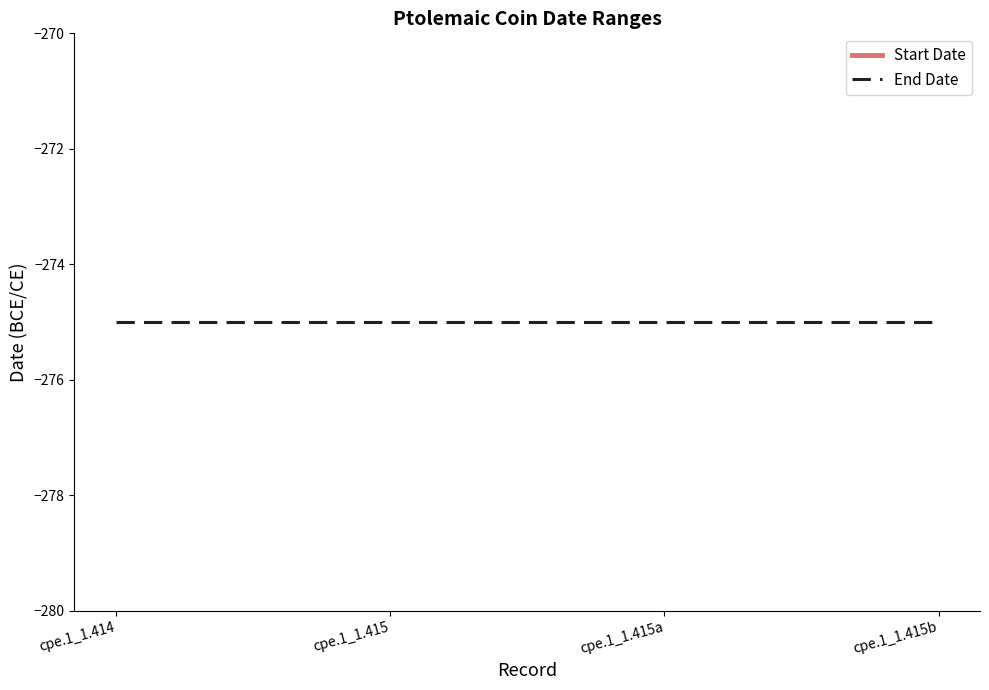

What is the total value across all series at cpe.1_1.415b?

-557